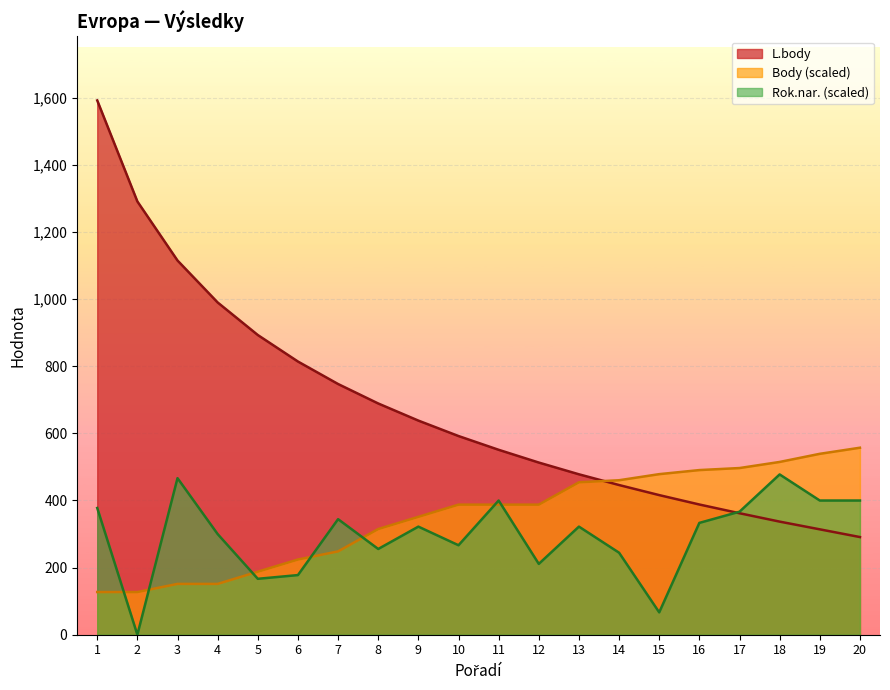

What is the sum of all Body values?

7037.7